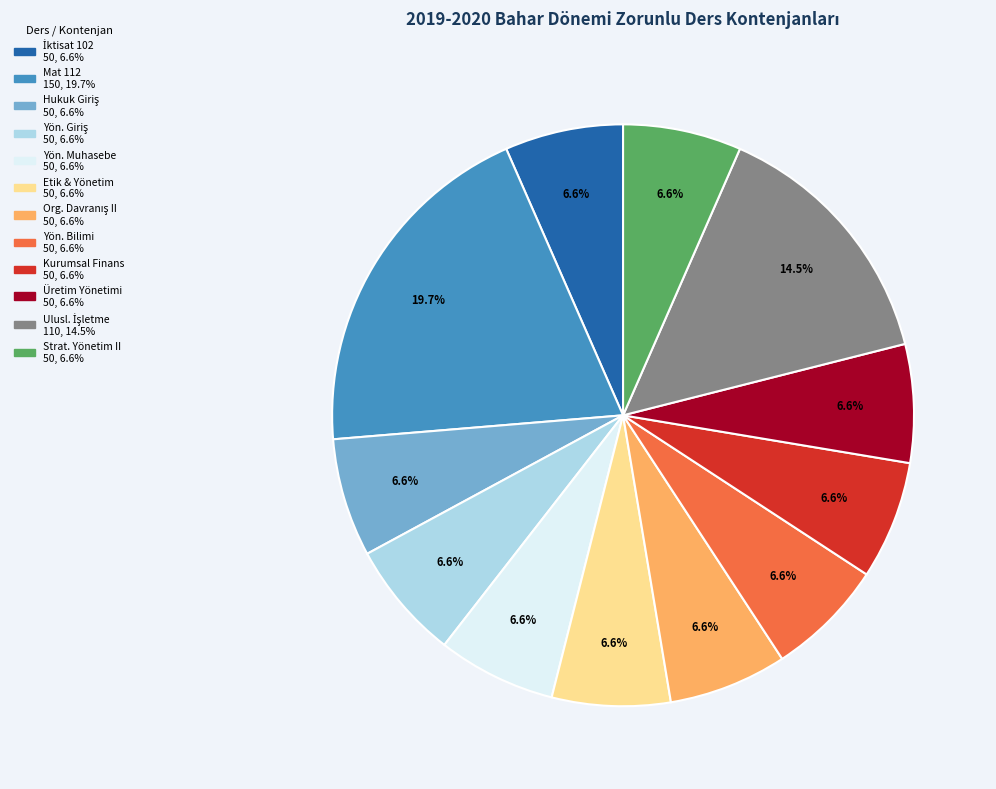

Does any single category account for the majority?

No